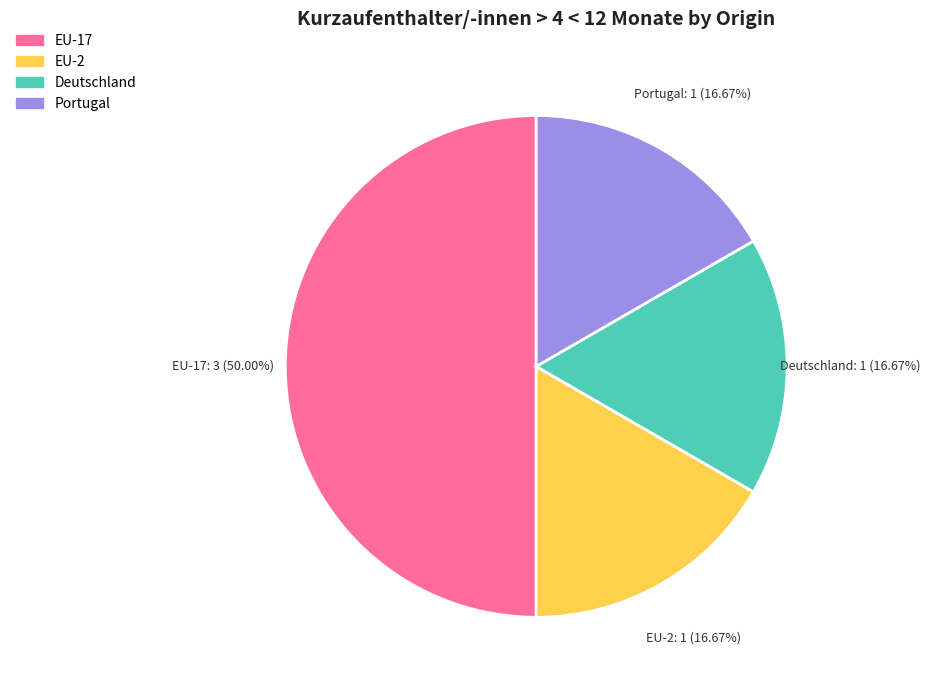

Count the number of slices in the pie.

4